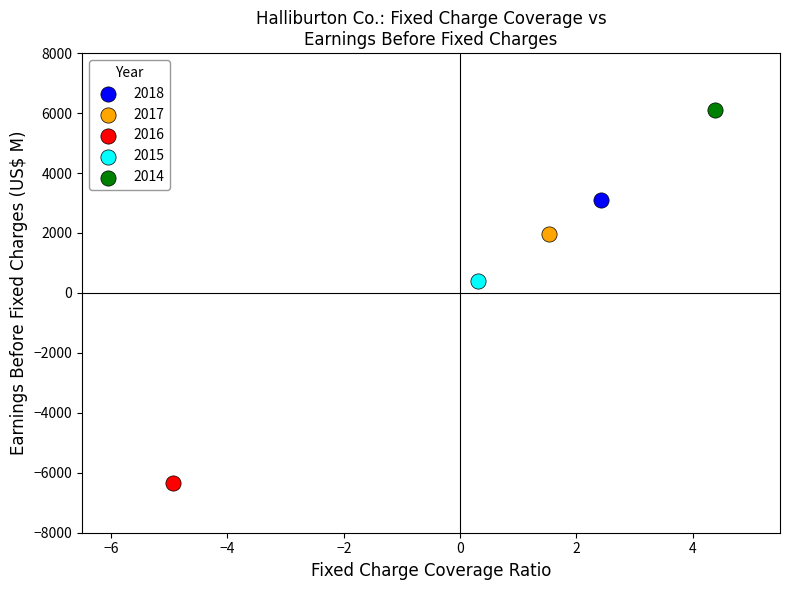

Which series reaches the maximum Y coordinate?

2014